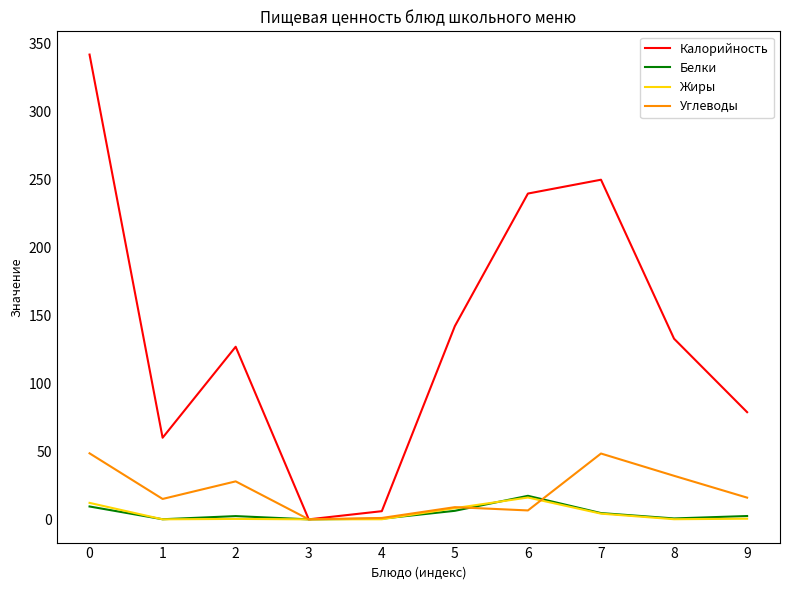

Is the value of Калорийность at 1 greater than the value of Углеводы at 0?

Yes